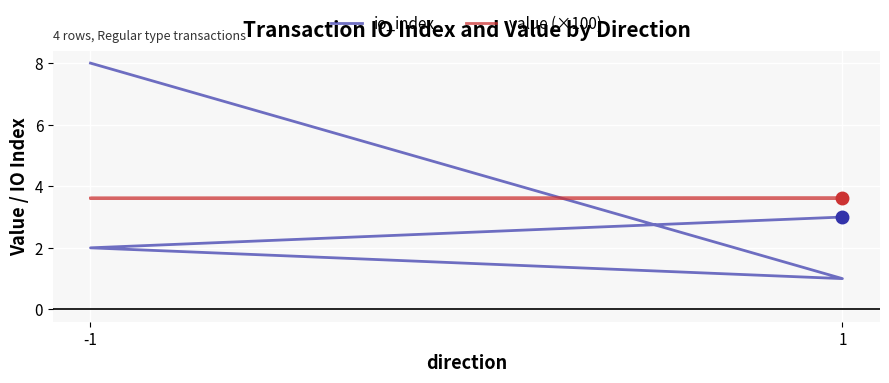

The value of value (×100) at -1 is 2.5. True or false?

False